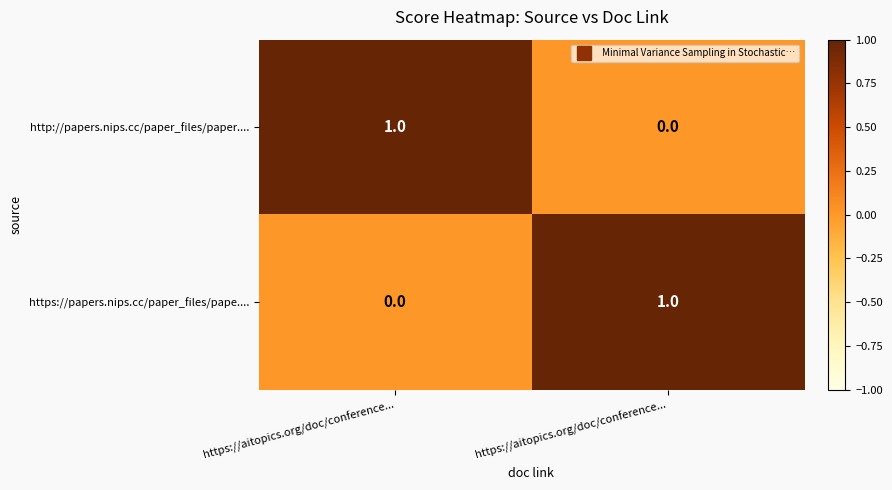

Which series changed the most between https://aitopics.org/doc/conference... and https://aitopics.org/doc/conference...?

http://papers.nips.cc/paper_files/paper....